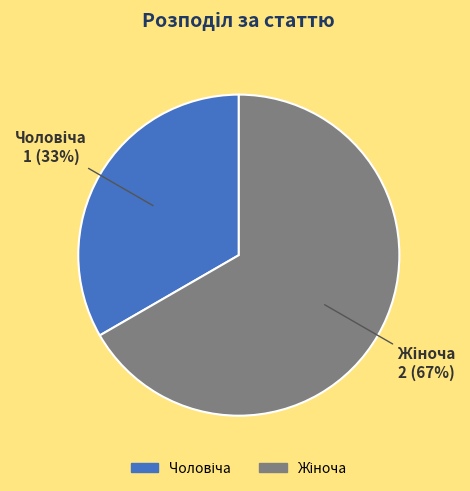

To the nearest percent, what is the average slice percentage?

50%